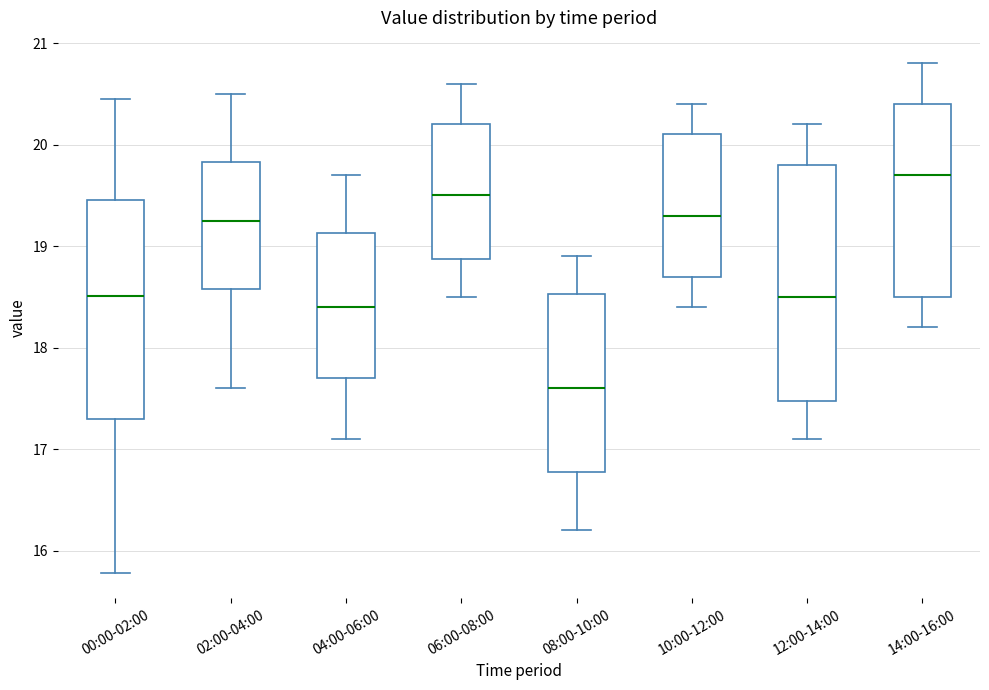

Reading left to right, transcribe this box plot: for each box, give where its median line is, the range the box spans, and where its two whiskers end, as read against the y-axis. The values are not printed on the chart, so give them approximately, as read against the axis.

00:00-02:00: median 18.5, box 17.3 to 19.5, whiskers 15.8 to 20.5
02:00-04:00: median 19.3, box 18.6 to 19.8, whiskers 17.6 to 20.5
04:00-06:00: median 18.4, box 17.7 to 19.1, whiskers 17.1 to 19.7
06:00-08:00: median 19.5, box 18.9 to 20.2, whiskers 18.5 to 20.6
08:00-10:00: median 17.6, box 16.8 to 18.5, whiskers 16.2 to 18.9
10:00-12:00: median 19.3, box 18.7 to 20.1, whiskers 18.4 to 20.4
12:00-14:00: median 18.5, box 17.5 to 19.8, whiskers 17.1 to 20.2
14:00-16:00: median 19.7, box 18.5 to 20.4, whiskers 18.2 to 20.8